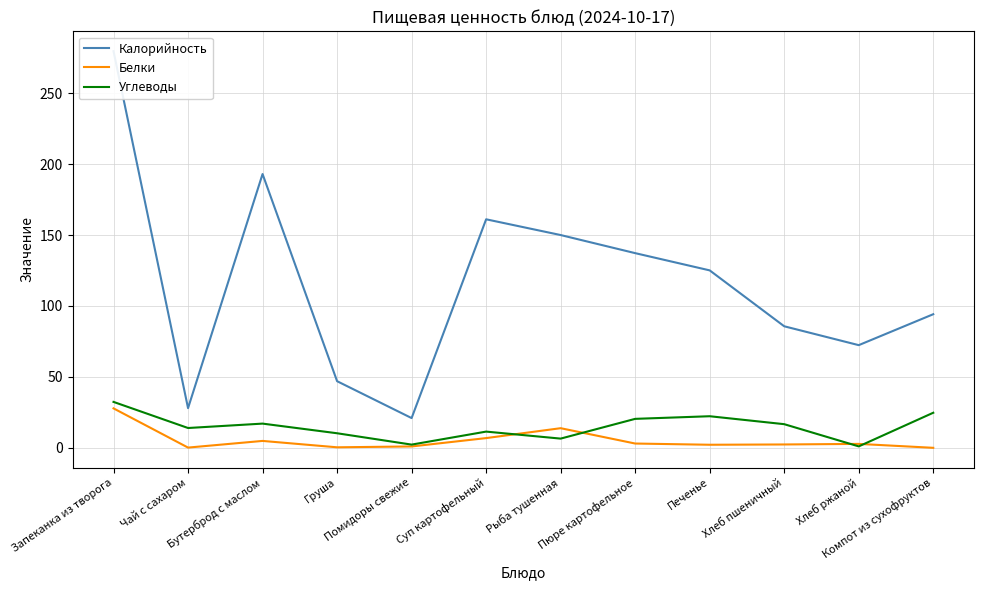

Which label corresponds to the smallest value in the chart?

Компот из сухофруктов